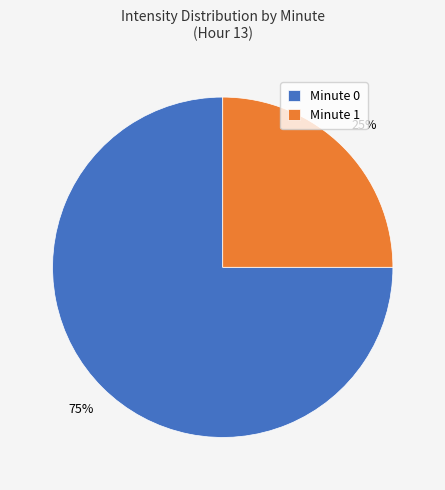

Between Minute 0 and Minute 1, which is larger?

Minute 0